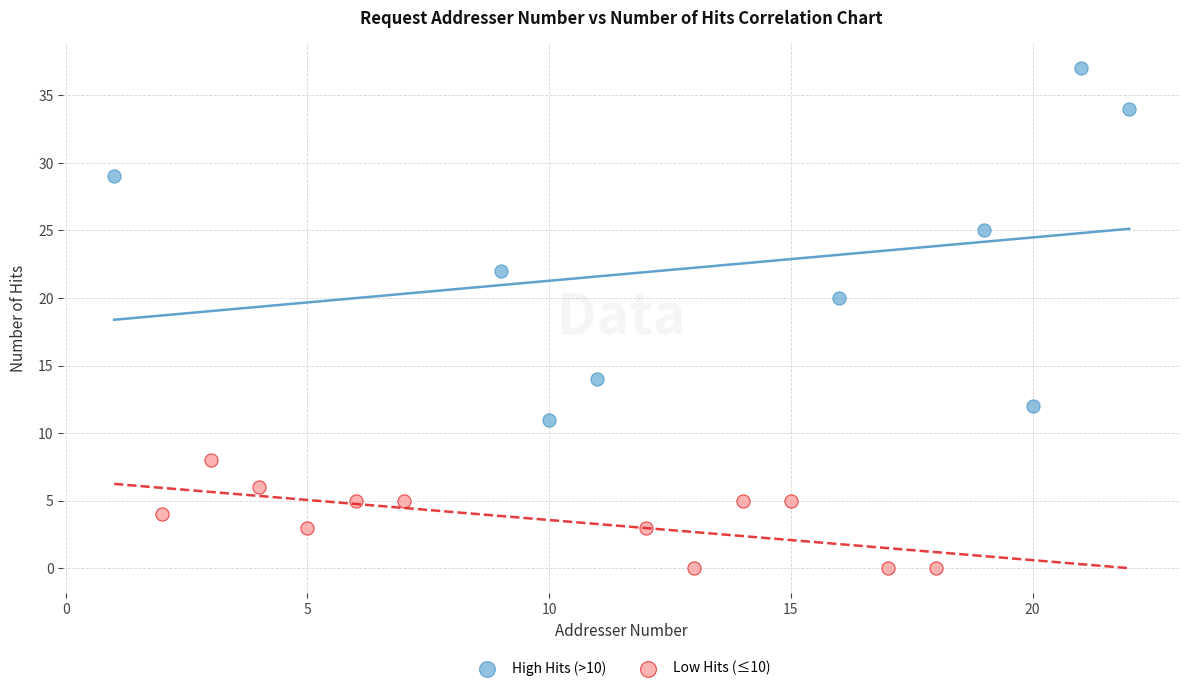

Which series has the largest Y range (max minus min)?

High Hits (>10)